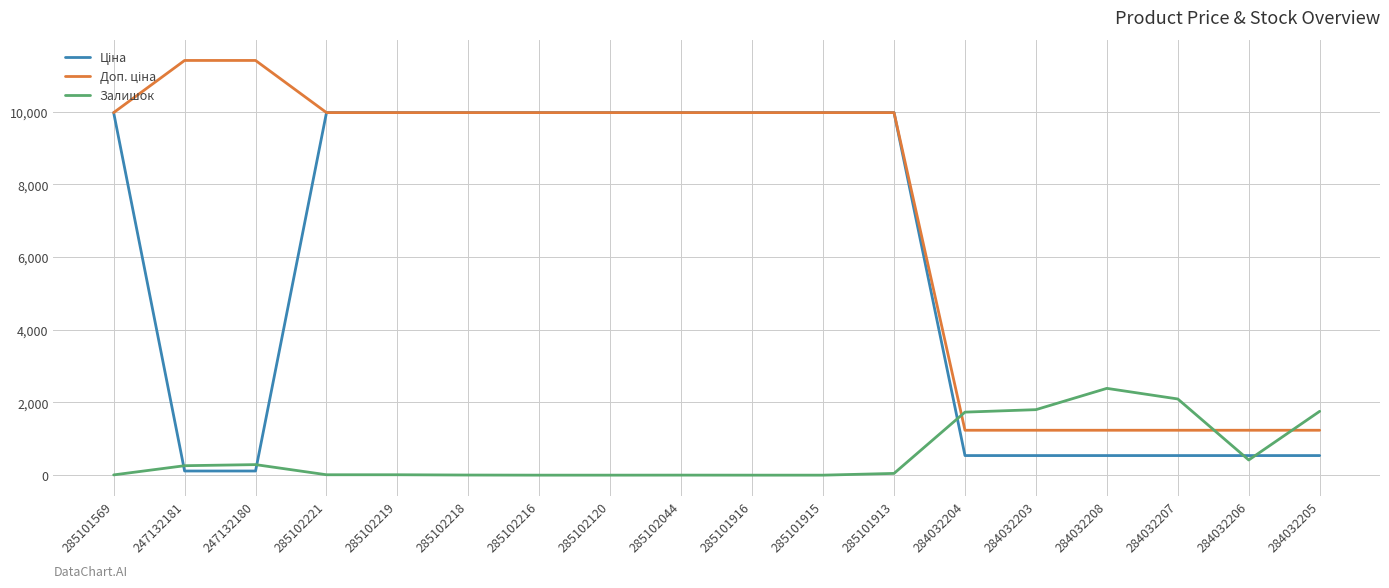

True or false: Залишок has a value of 468.2 at 284032203.

False